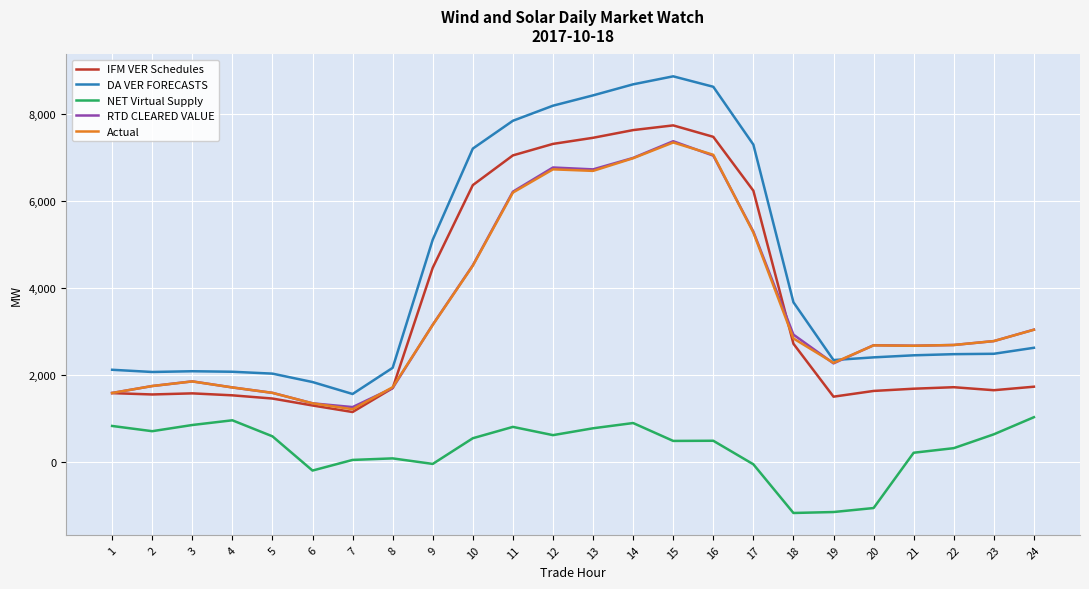

What is the difference between the Actual values at 2 and 12?

4991.8